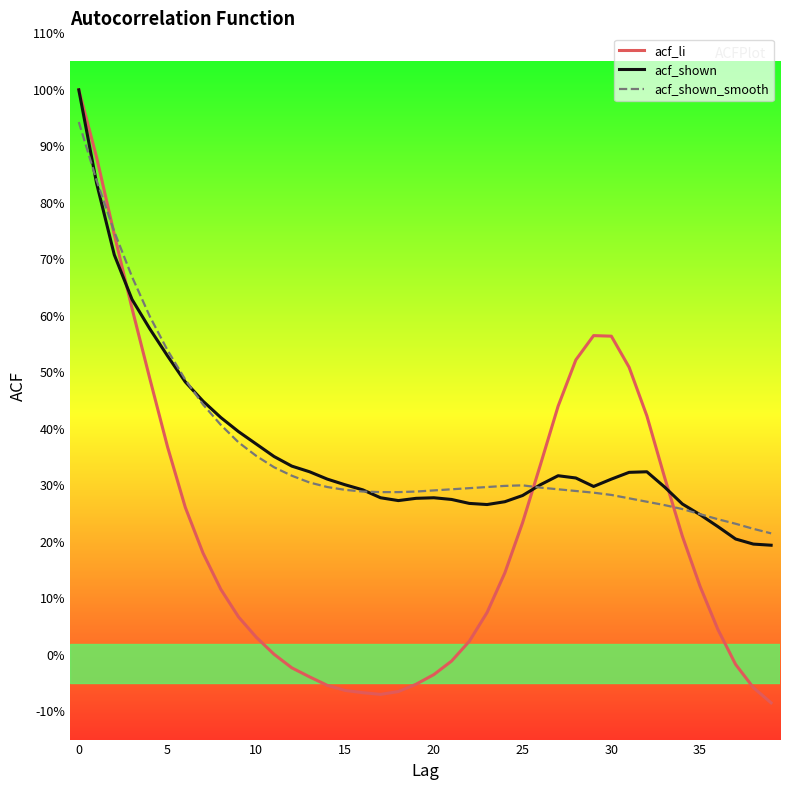

What is the highest value of the acf_li series?

1.0